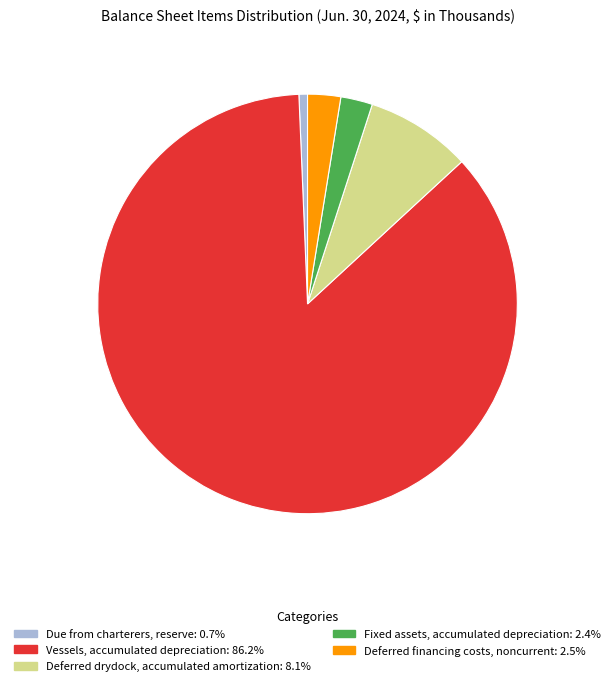

Which category has the biggest portion of the pie?

Vessels, accumulated depreciation